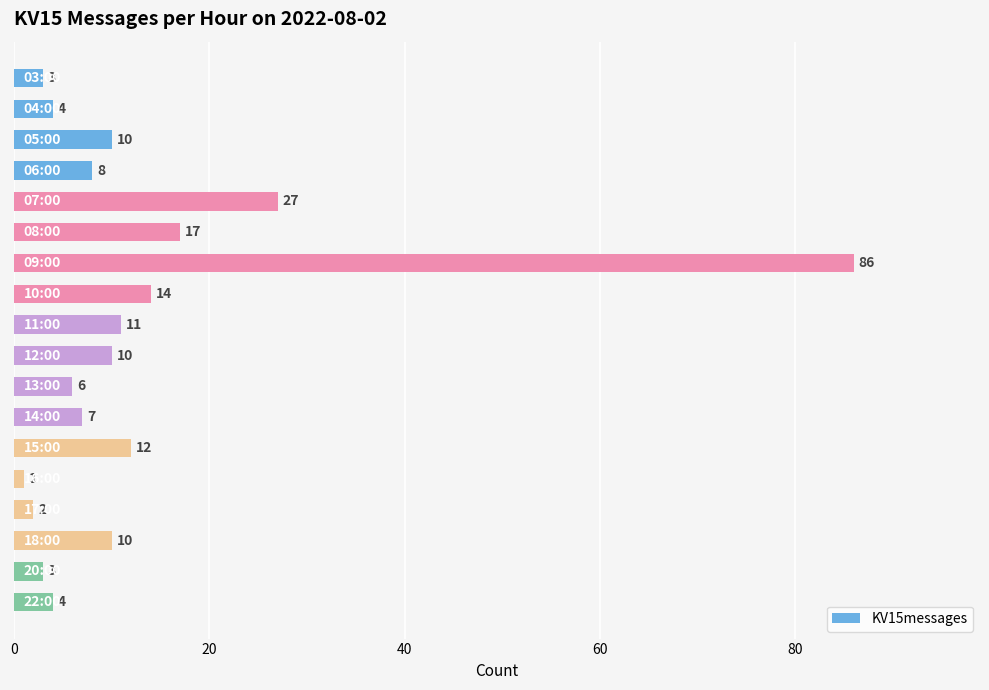

How many series are shown in this chart?

1